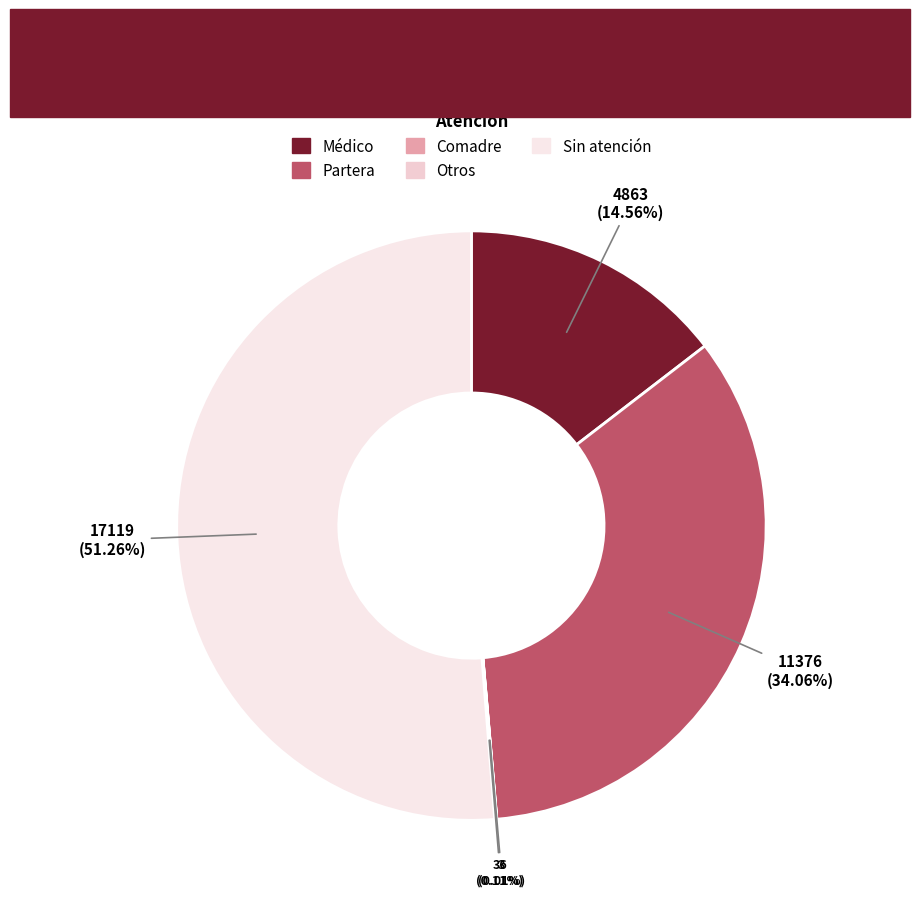

What is the smallest slice in the pie chart?

Comadre